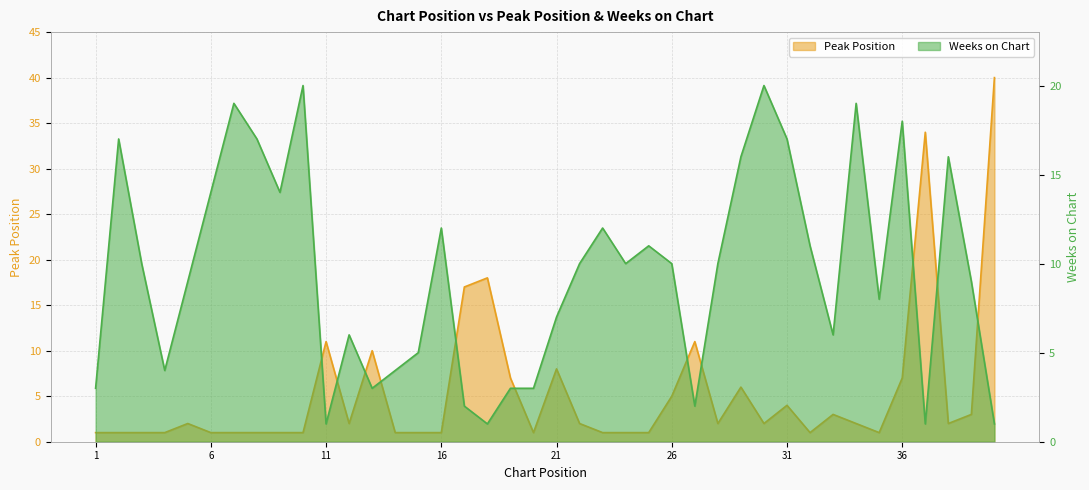

At which category does the chart reach its minimum across all series?

1